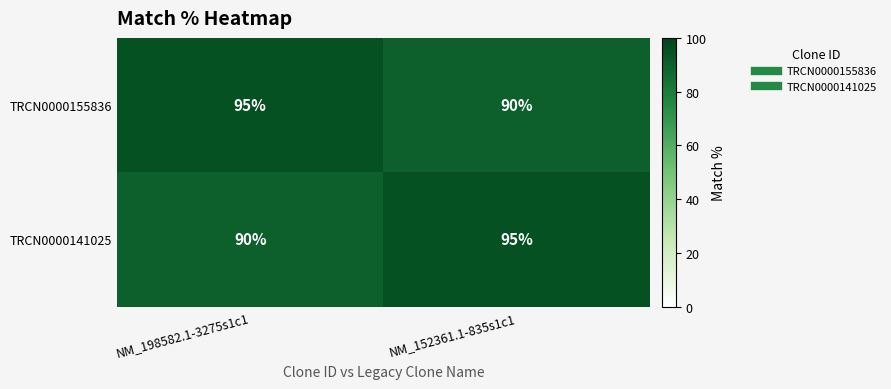

What is the difference between the highest and lowest values at NM_152361.1-835s1c1?

5